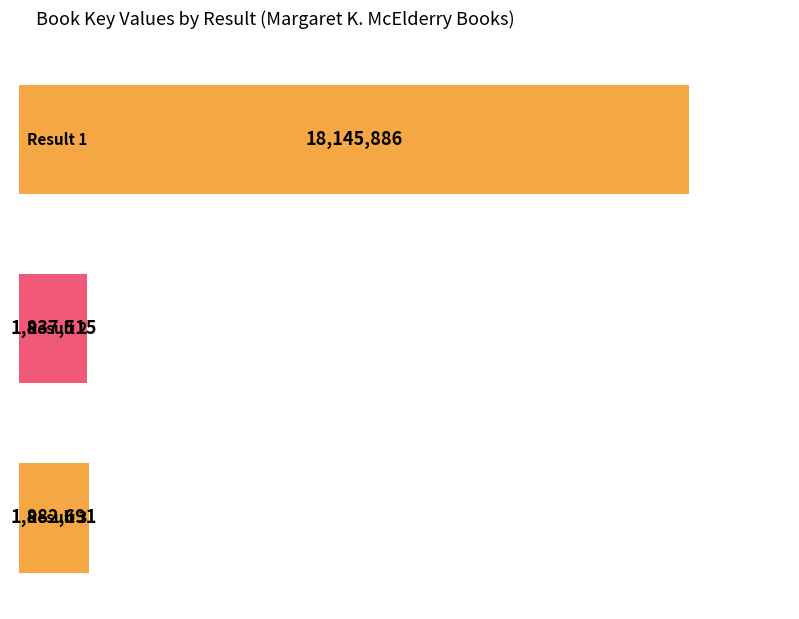

What is the value of the 1st bar from the left?

18145886